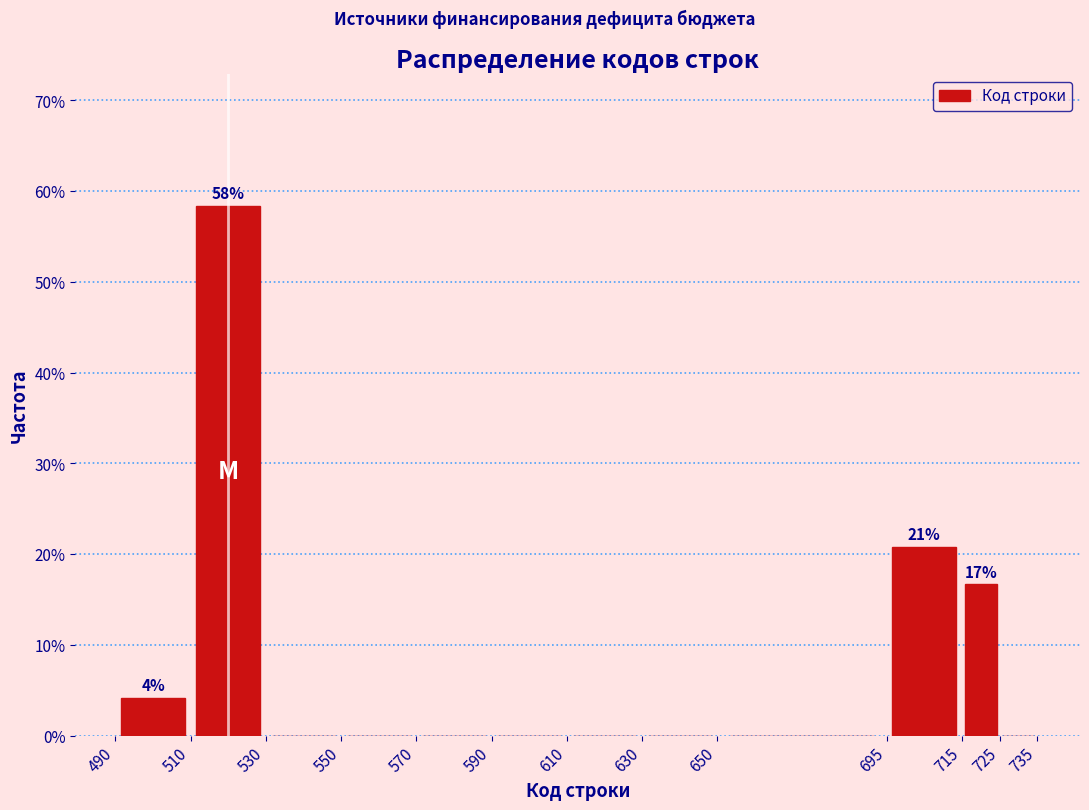

Over which range of the x-axis is the bar tallest?

510 to 530